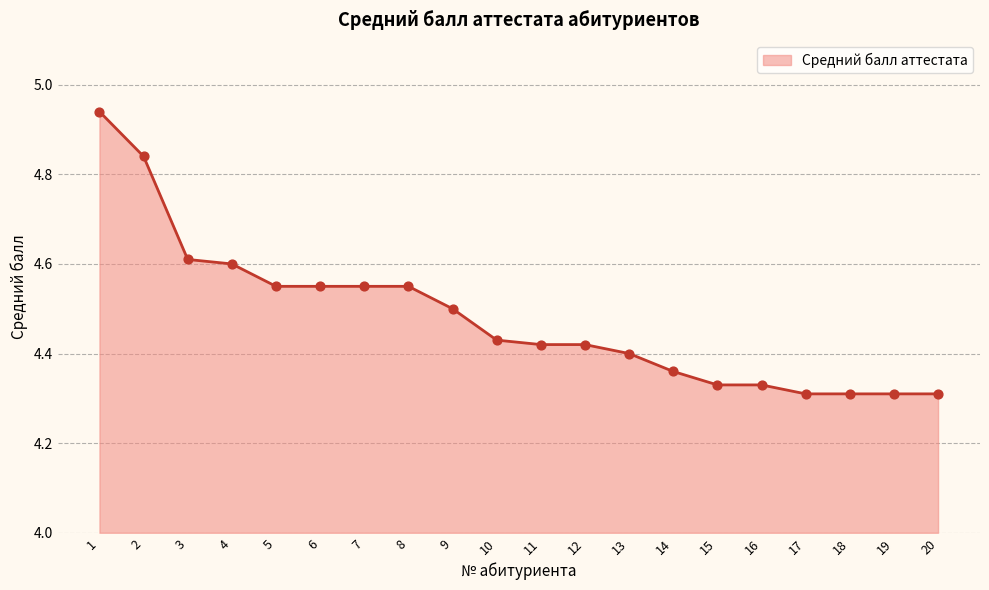

What is the change in value from 1 to 9?

-0.4